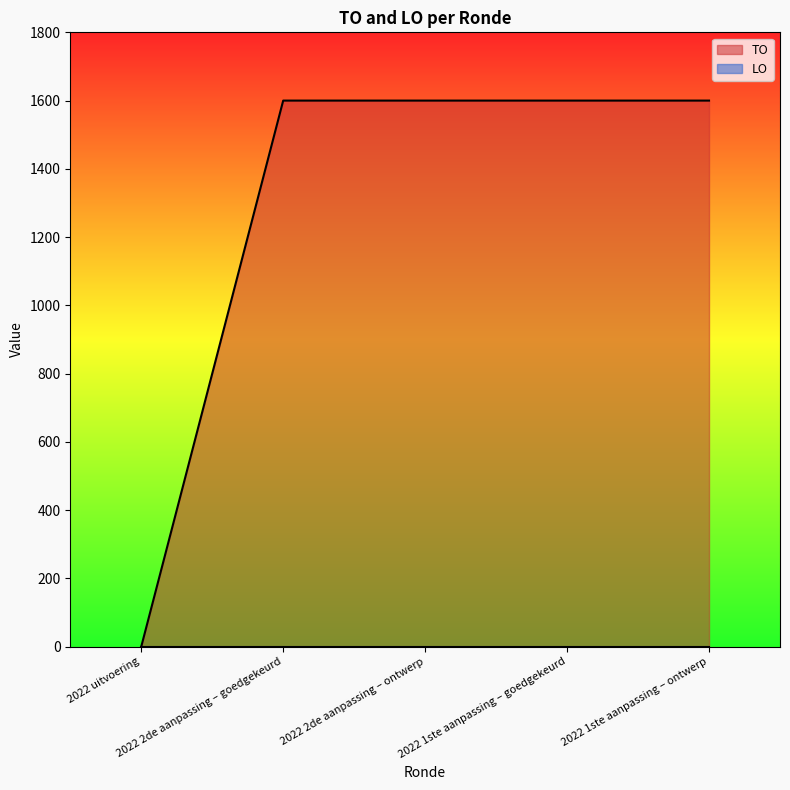

How many categories are shown in the chart?

5